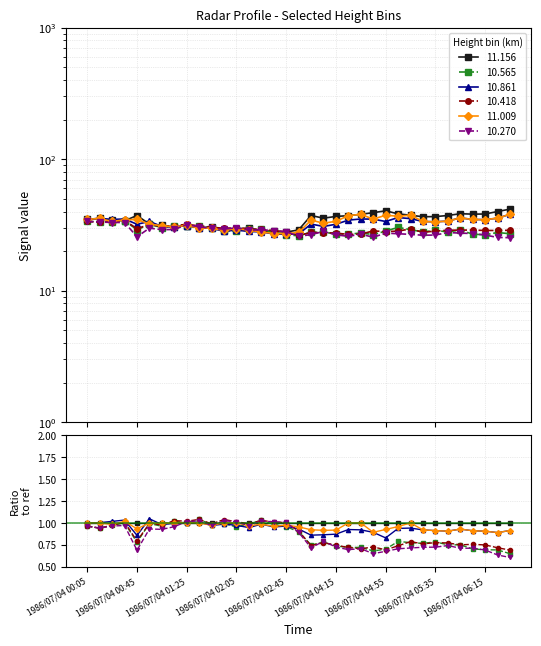

What is the greatest value displayed?

41.7